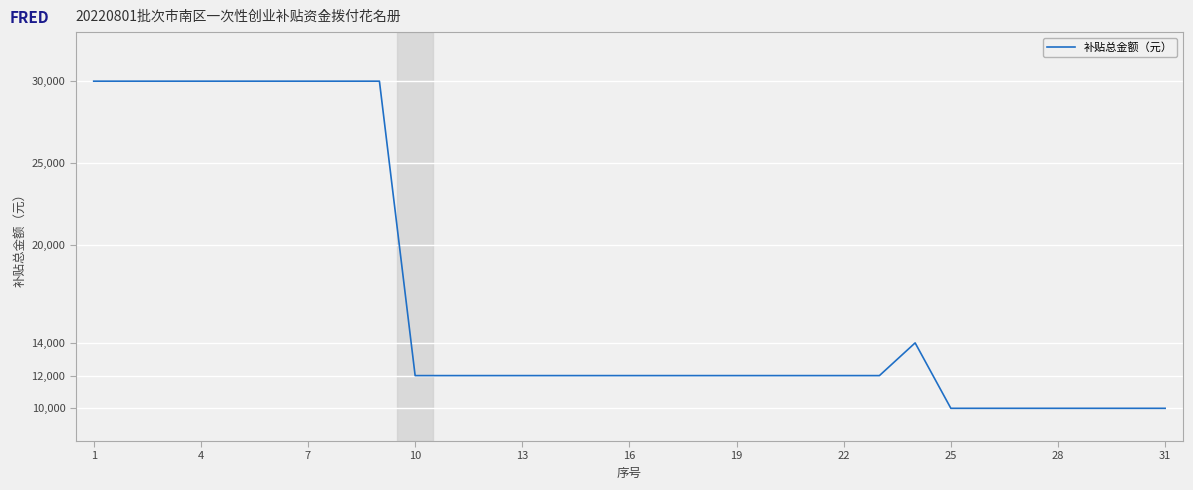

Reading left to right, what are all the values shown in this chart?

30000	30000	30000	30000	30000	30000	30000	30000	30000	12000	12000	12000	12000	12000	12000	12000	12000	12000	12000	12000	12000	12000	12000	14000	10000	10000	10000	10000	10000	10000	10000